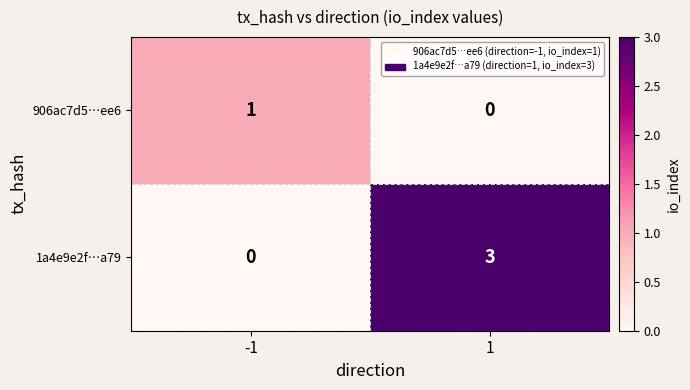

Reading right to left, list all the values displayed in this chart.

906ac7d5…ee6: 0	1
1a4e9e2f…a79: 3	0